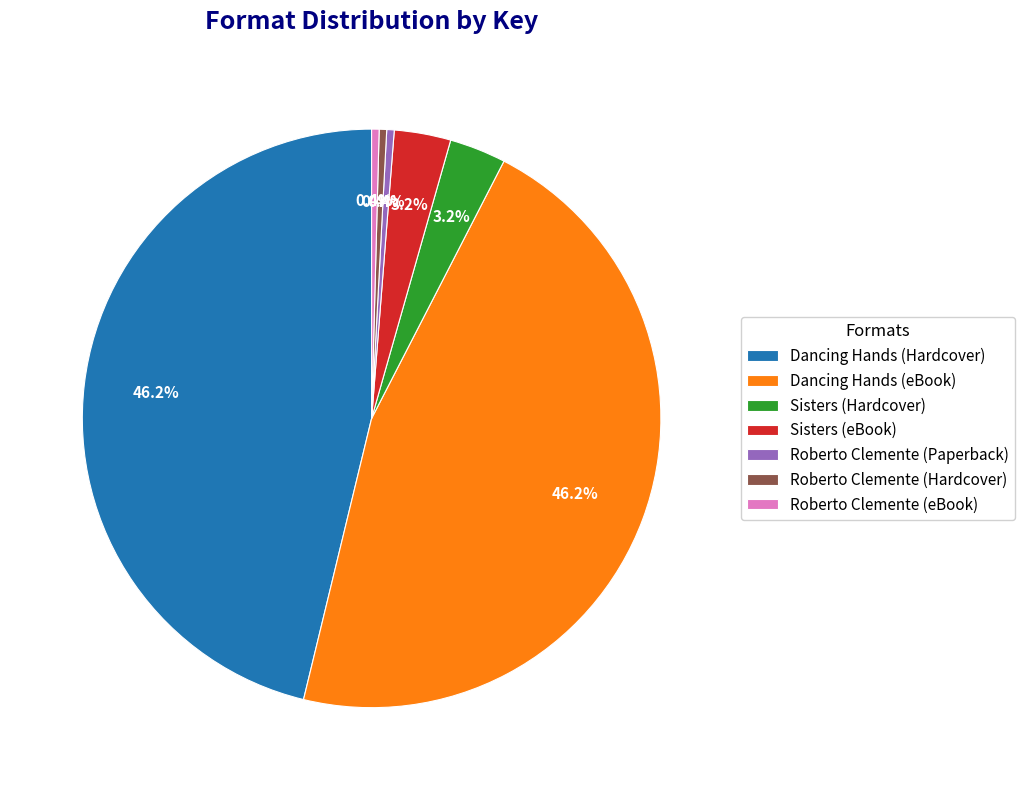

To the nearest percent, what portion does Dancing Hands (eBook) represent?

46%